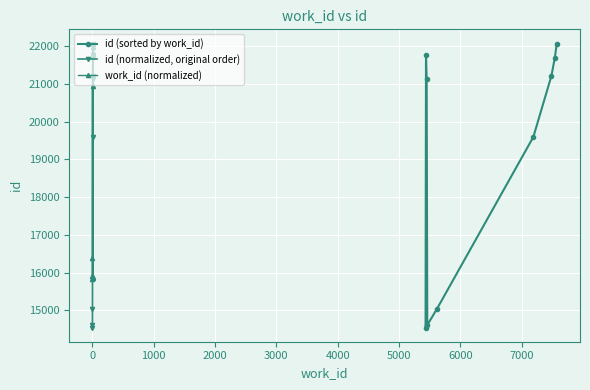

At how many categories does at least one series exceed 20338?

8